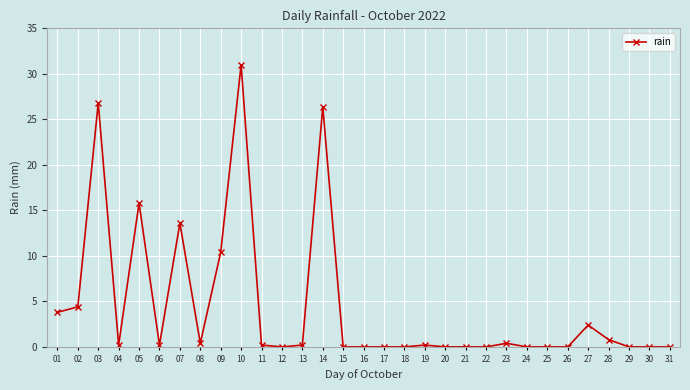

What is the change in value from 02 to 15?

-4.4